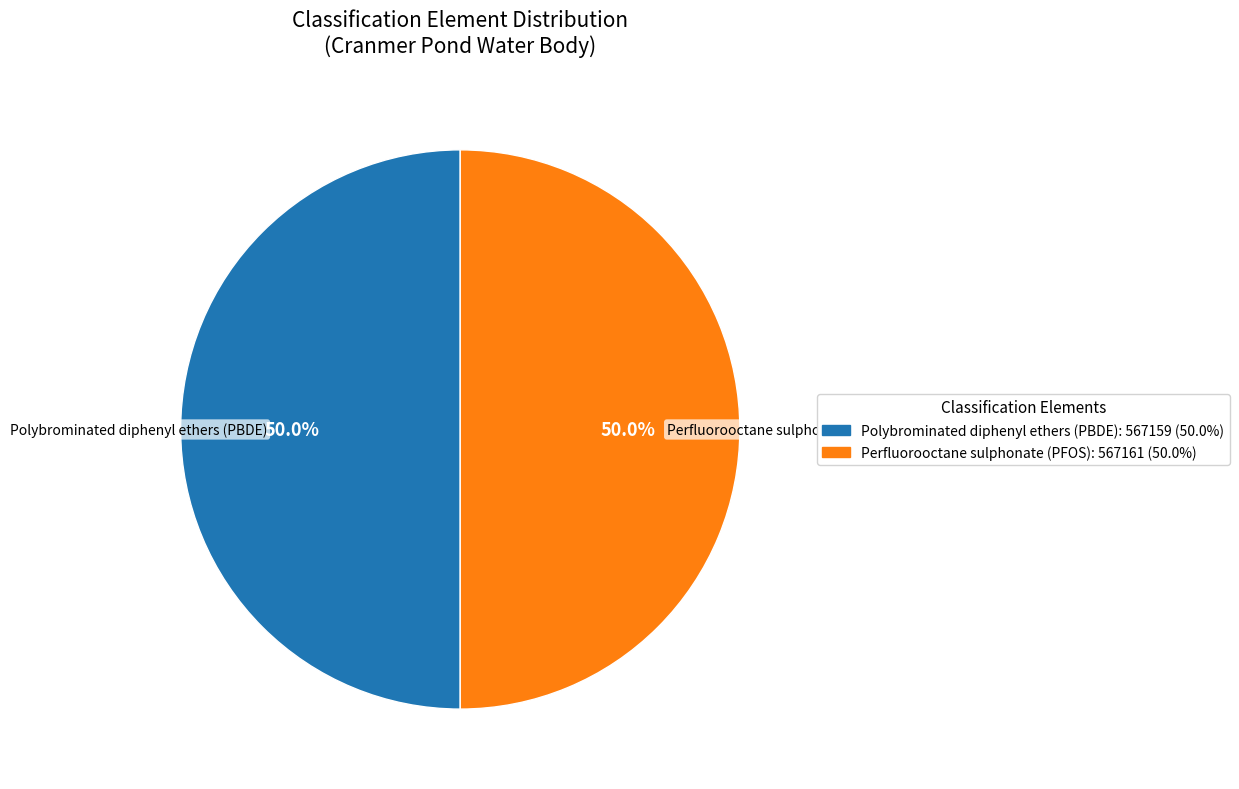

Is the sum of Polybrominated diphenyl ethers (PBDE) and Perfluorooctane sulphonate (PFOS) greater than half?

Yes